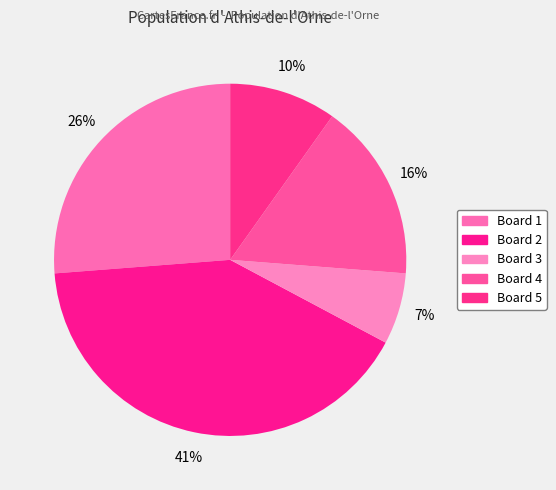

Which category has the biggest portion of the pie?

Board 2